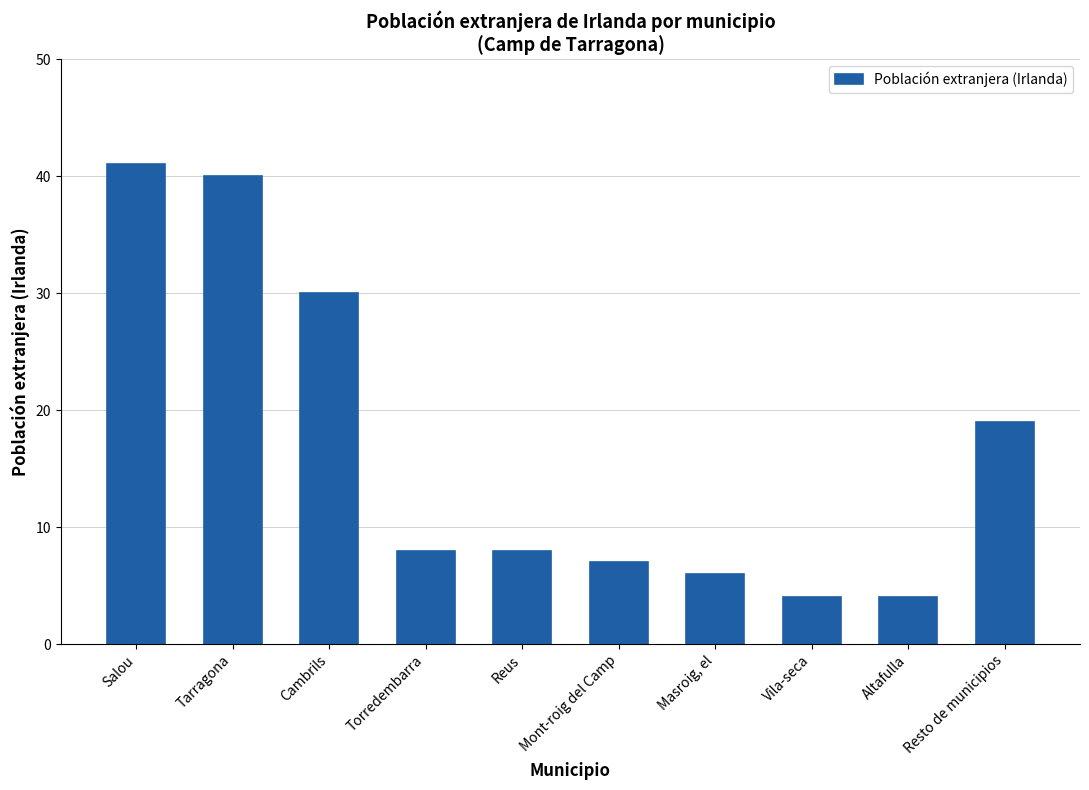

Which has a higher value, Masroig, el or Salou?

Salou